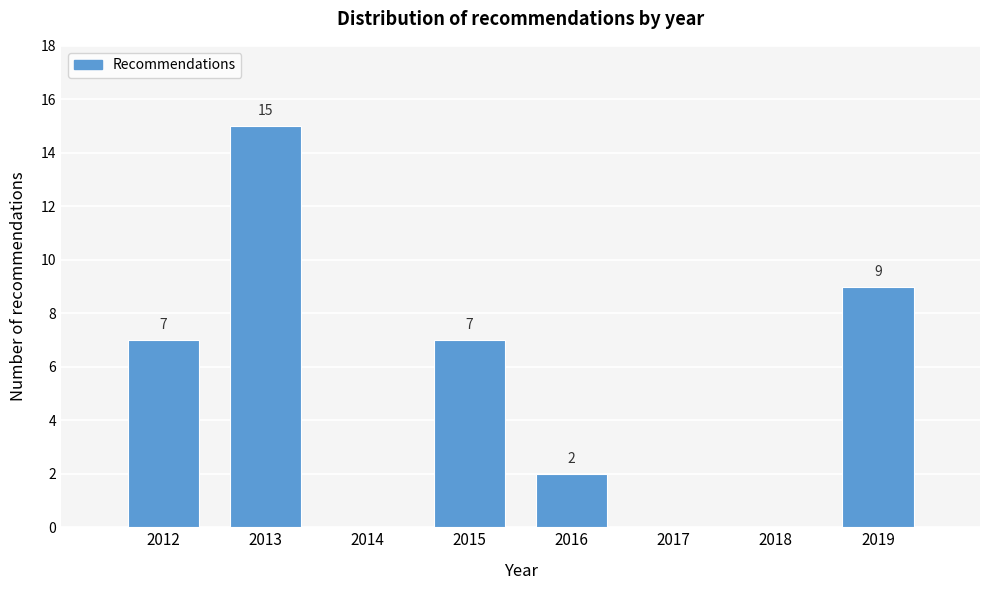

Which range on the x-axis has the tallest bar?

2012.5 to 2013.5